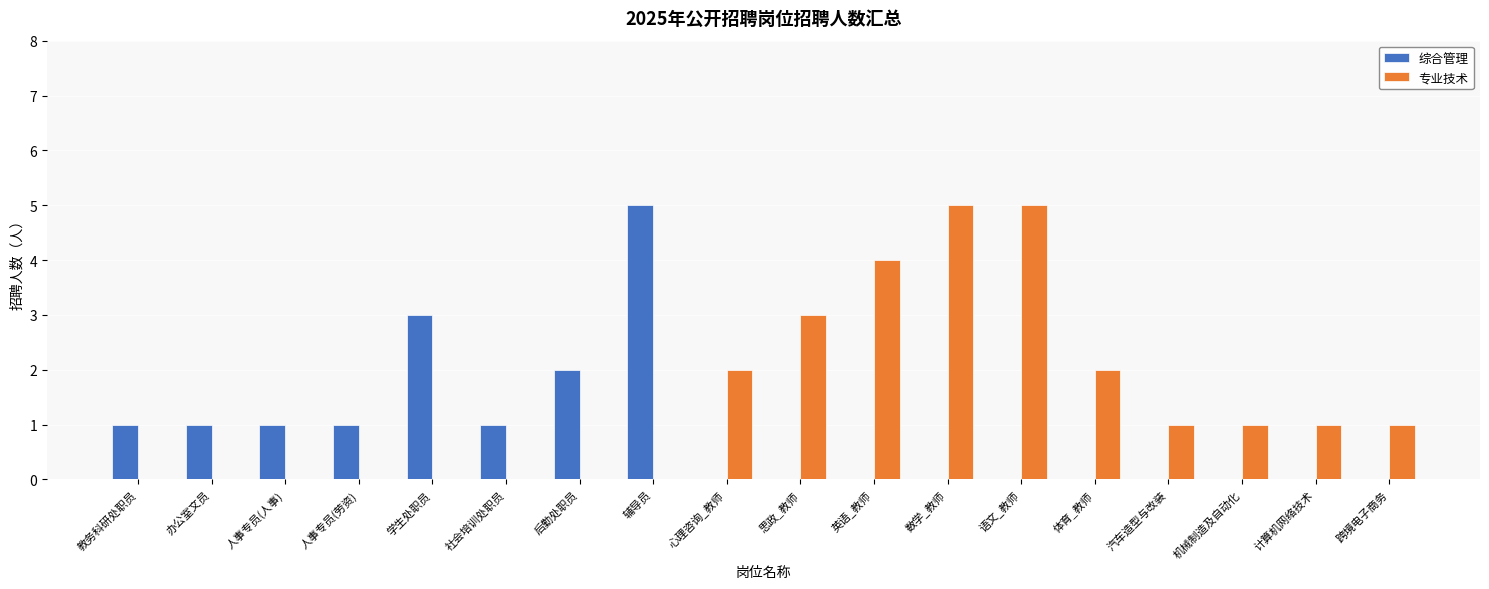

How many distinct data groups are displayed?

2